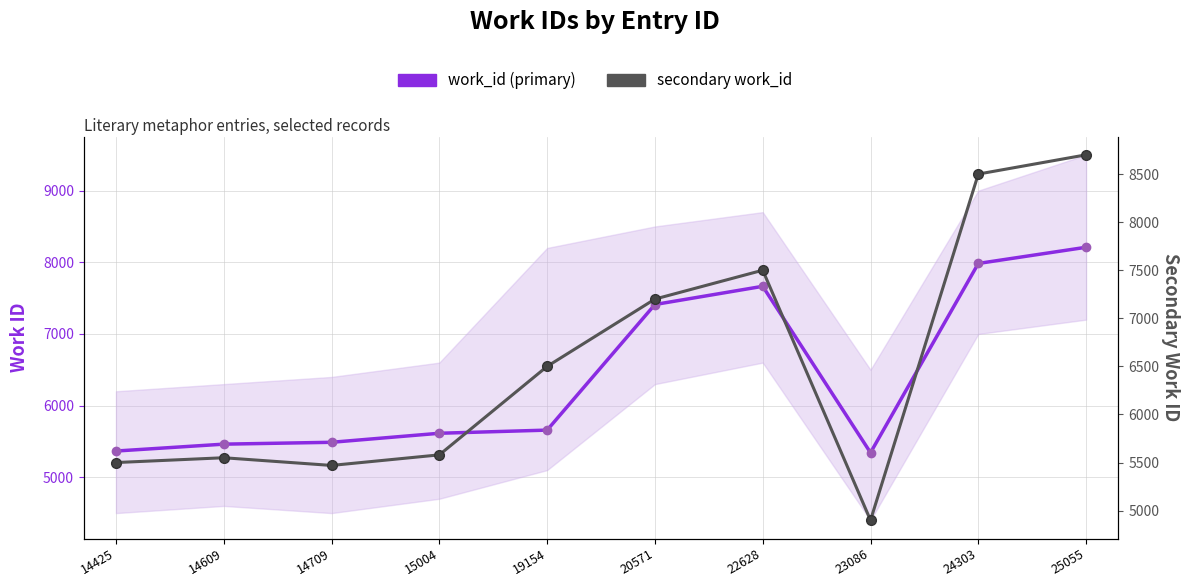

At which category does work_id (primary) reach its first local peak?

22628